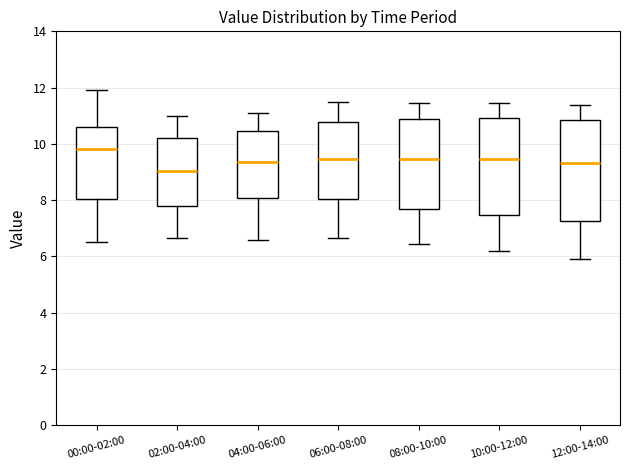

Which box has the lowest median line?

02:00-04:00